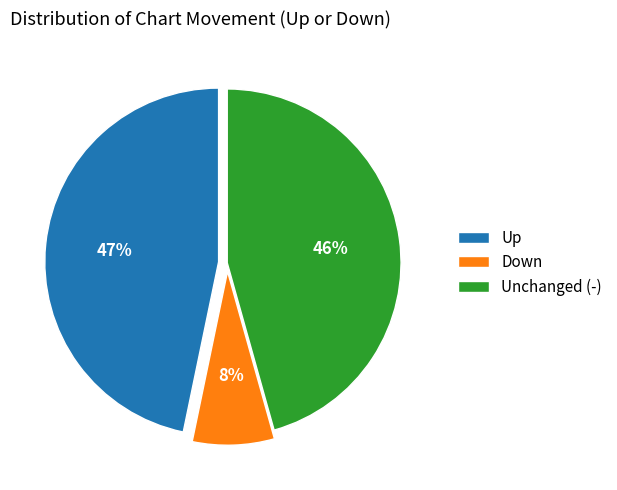

Combined, do Unchanged (-) and Down account for over 50%?

Yes